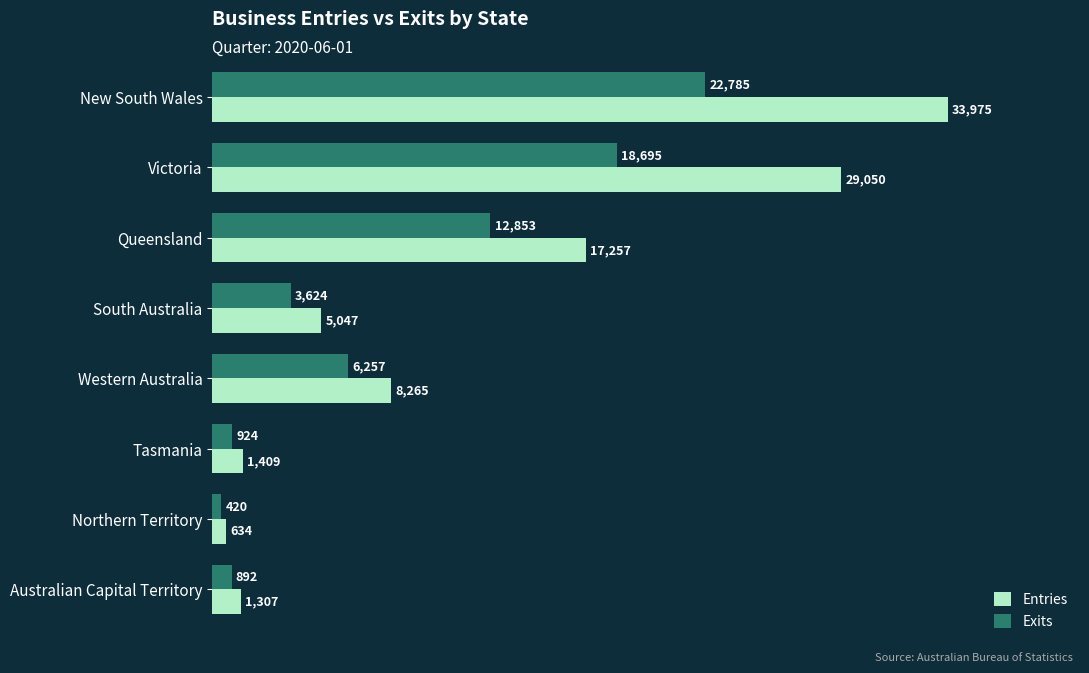

What is the difference between the highest and lowest values at Queensland?

4404